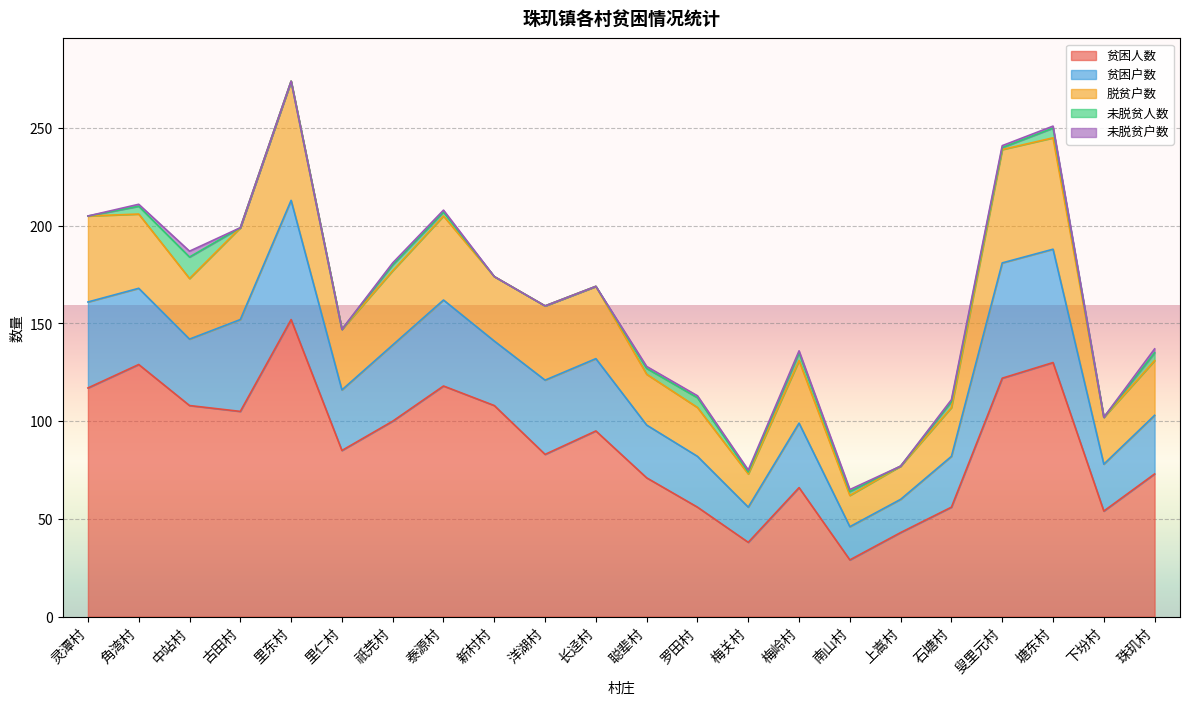

What are all the series names shown in the legend?

贫困人数, 贫困户数, 脱贫户数, 未脱贫人数, 未脱贫户数